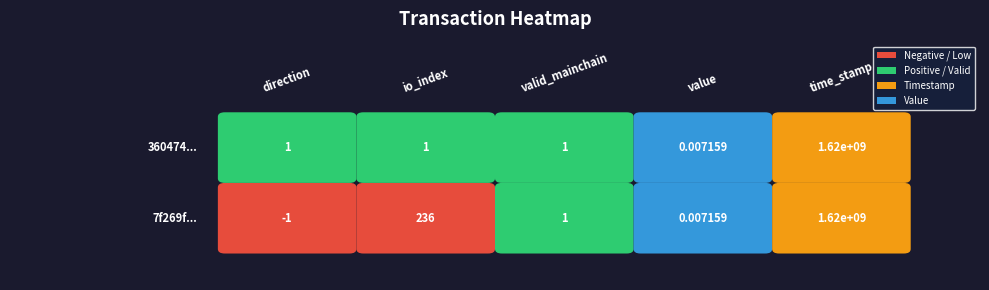

How many categories are shown in the chart?

5